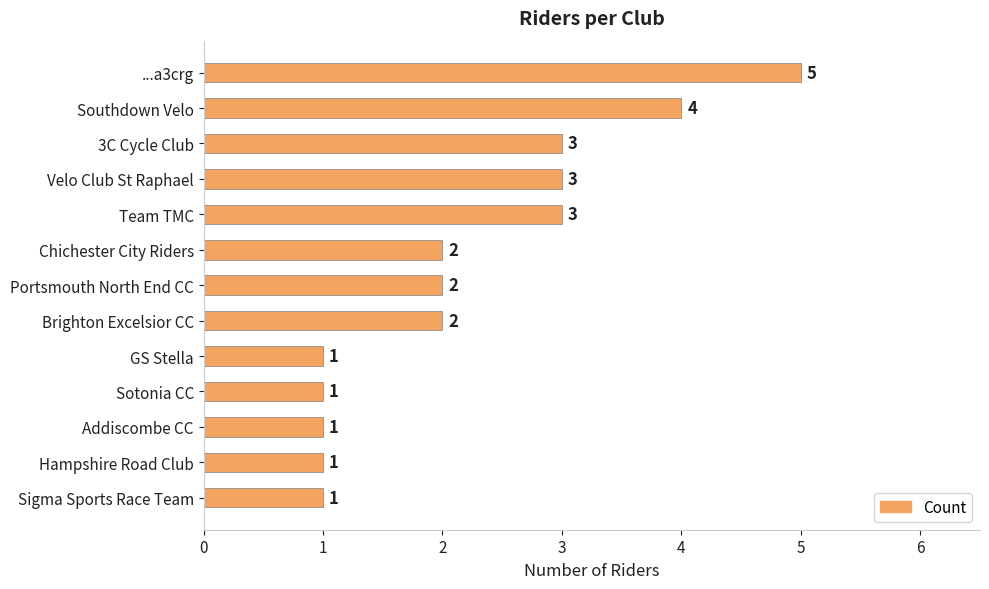

How many bars are there in total?

13